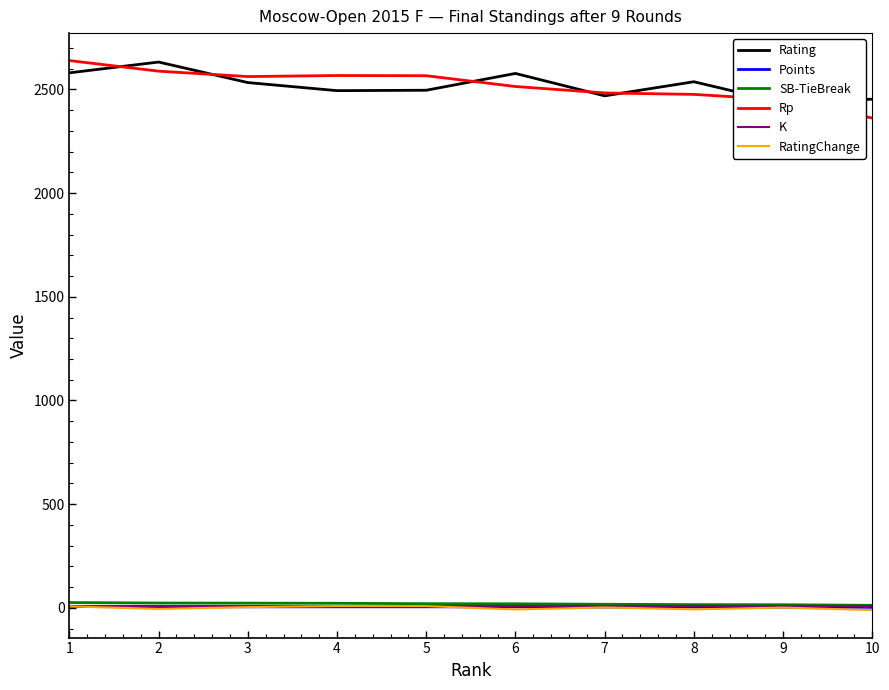

How many lines are shown in the chart?

6